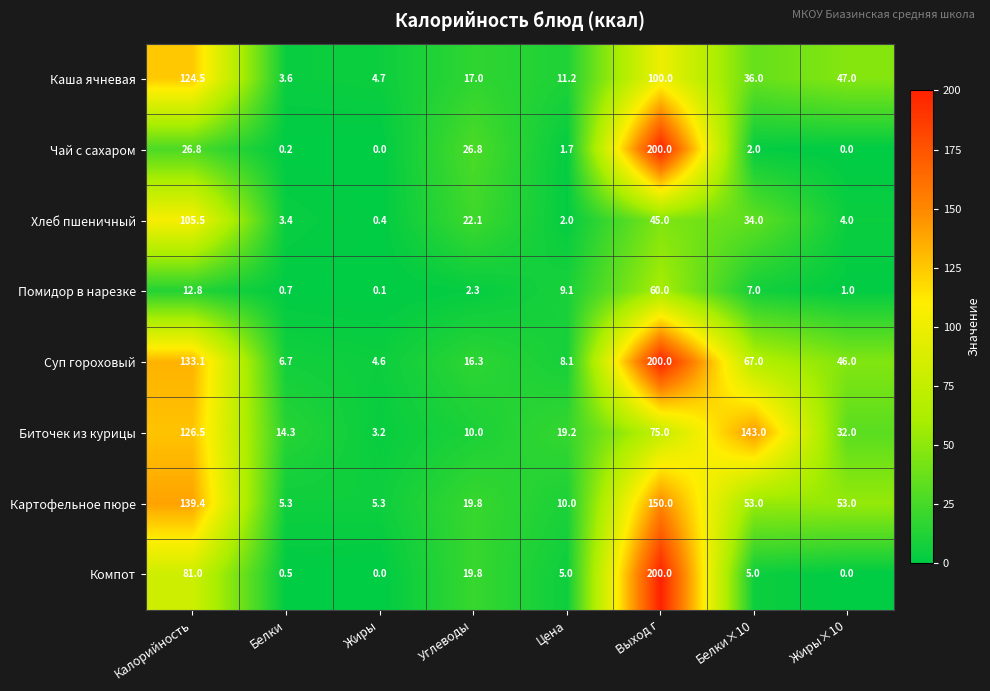

What is the difference between the highest and lowest values at Цена?

17.5